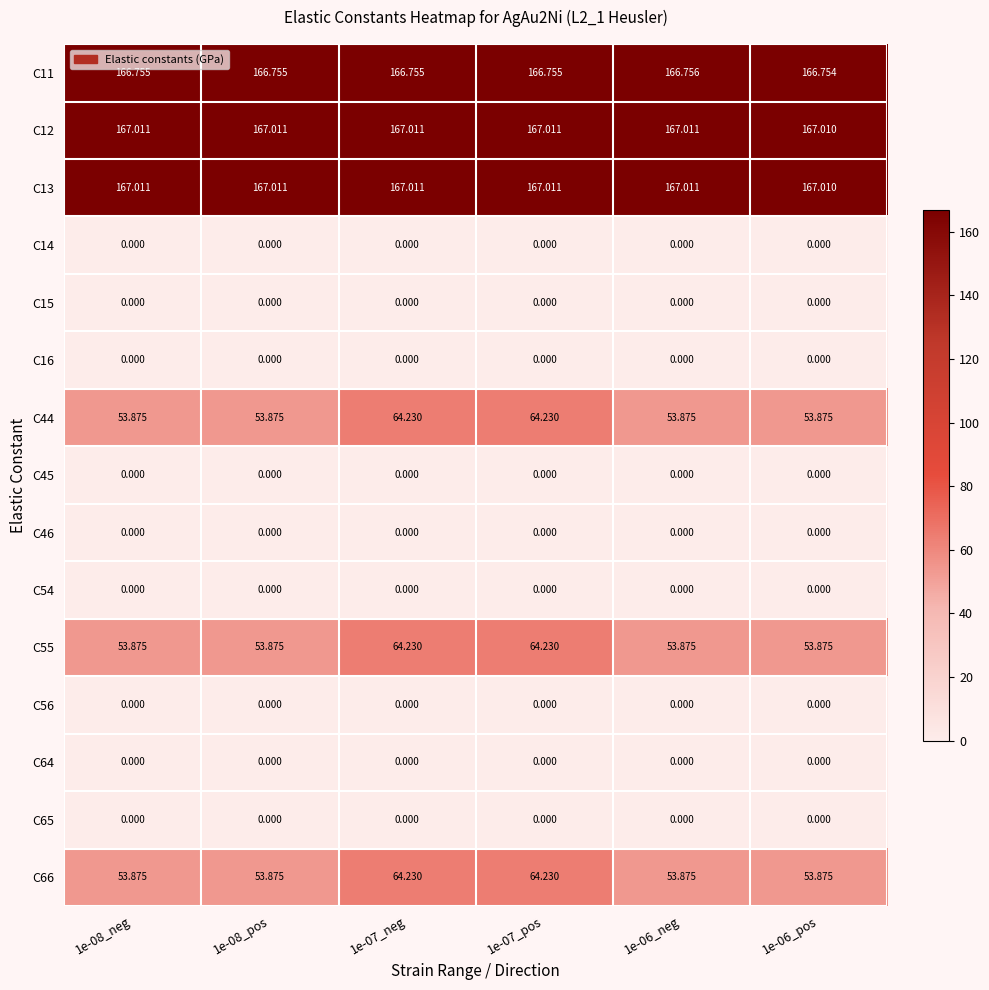

Is the value of C56 at 1e-08_neg greater than the value of C44 at 1e-06_neg?

No